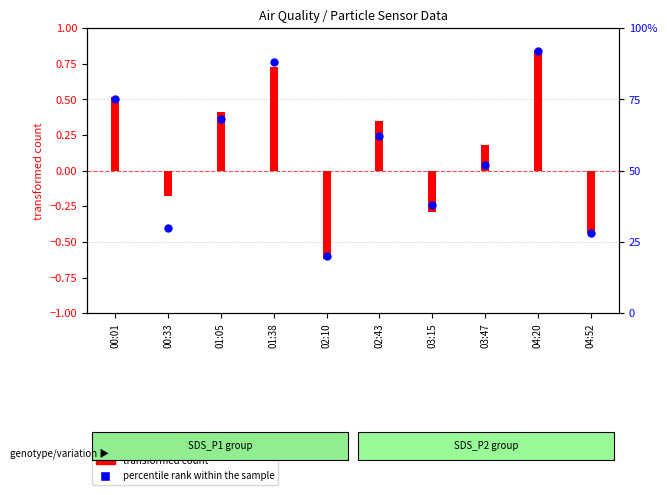

What is the change in value from 01:05 to 01:38?

+0.4